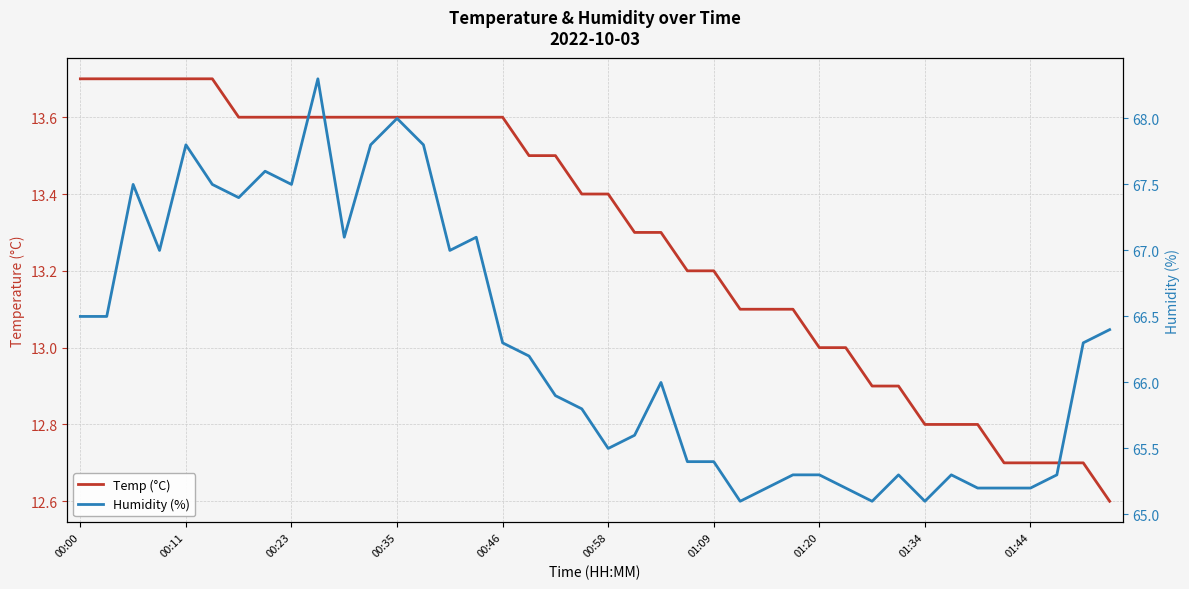

True or false: Temp (°C) and Humidity (%) cross at least once.

False